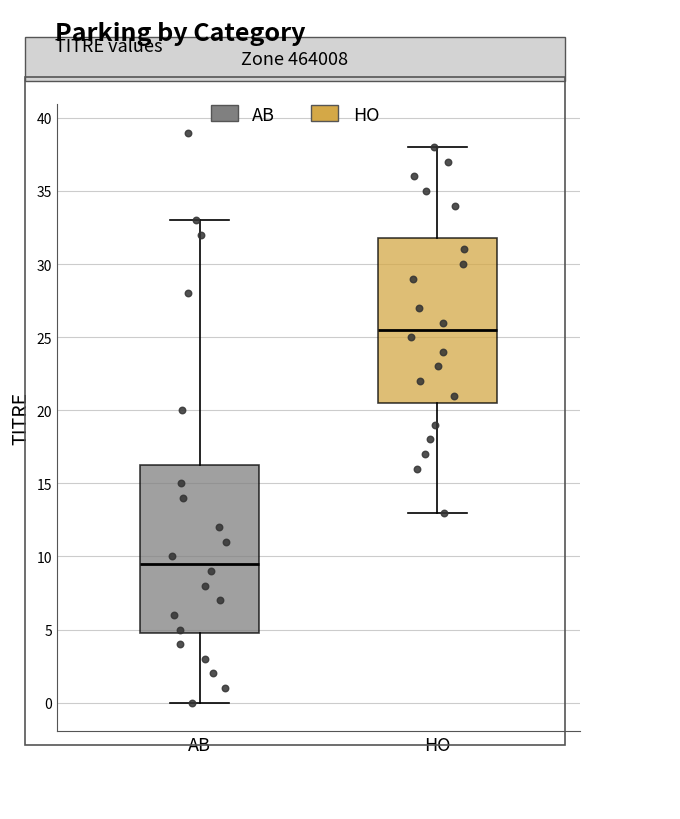

Reading left to right, transcribe this box plot: for each box, give where its median line is, the range the box spans, and where its two whiskers end, as read against the y-axis. The values are not printed on the chart, so give them approximately, as read against the axis.

AB: median 9.5, box 5.0 to 16.5, whiskers 0.0 to 33.0
HO: median 25.5, box 20.5 to 32.0, whiskers 13.0 to 38.0